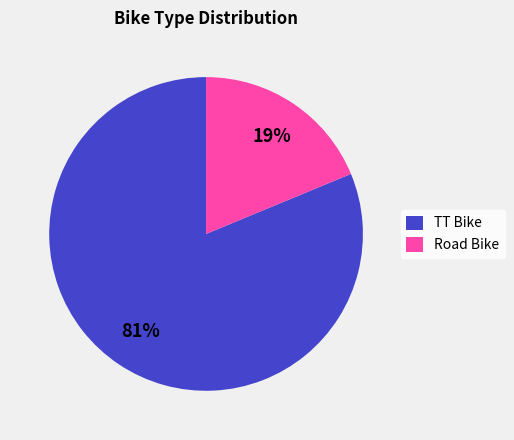

Is it true that Road Bike is 30% of the pie?

False